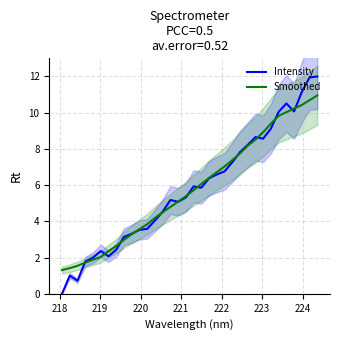

What is the average value of the Smoothed series?

5.8